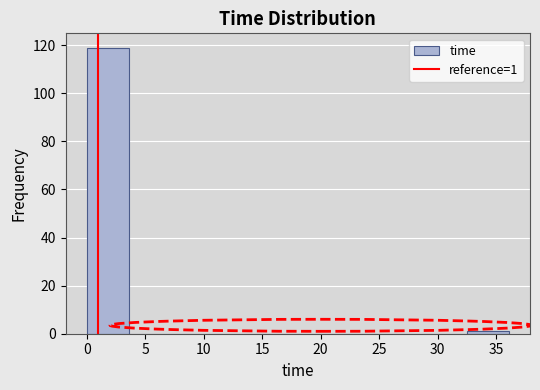

Over which range of the x-axis is the bar tallest?

0.0 to 3.5